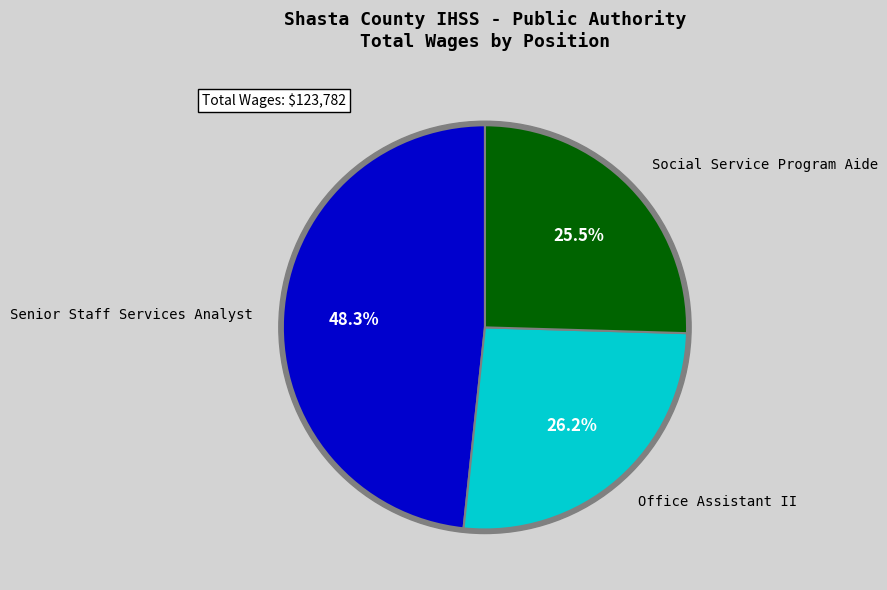

Is there a majority slice in this chart?

No